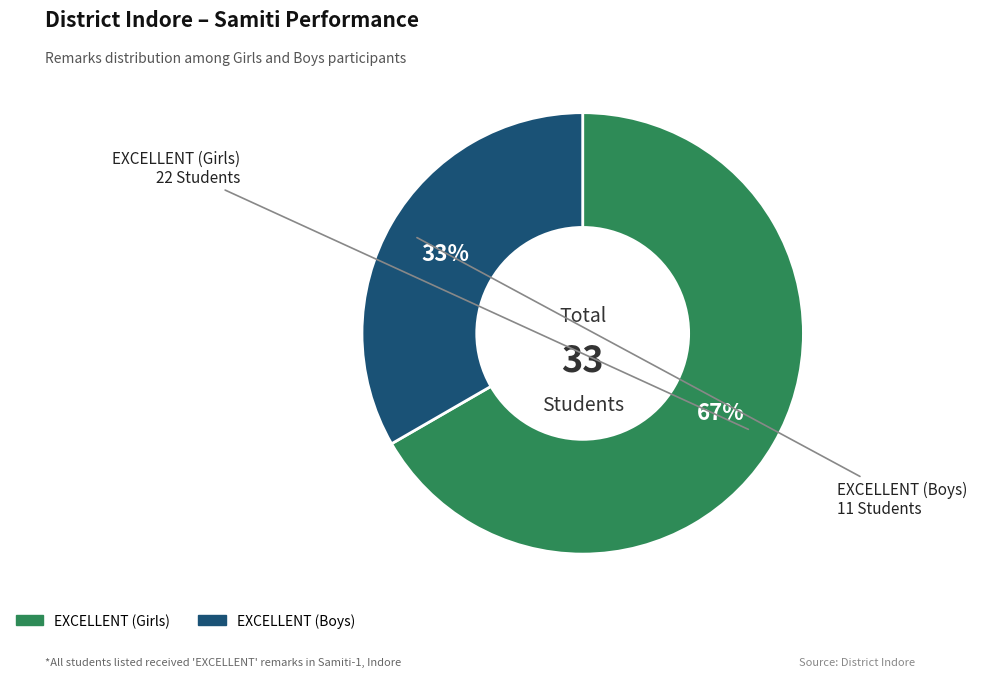

Which category accounts for the majority?

EXCELLENT (Girls)